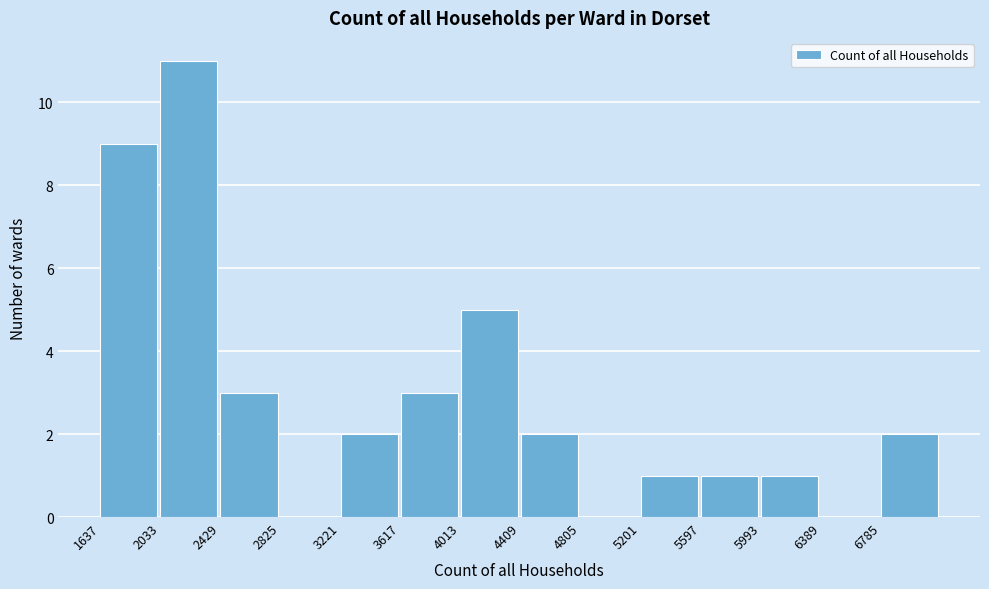

How tall is the bar that spans 5600 to 6000 on the x-axis? Neither the bar edges nor the heights are printed on the chart, so give them approximately, as read against the axes.

1